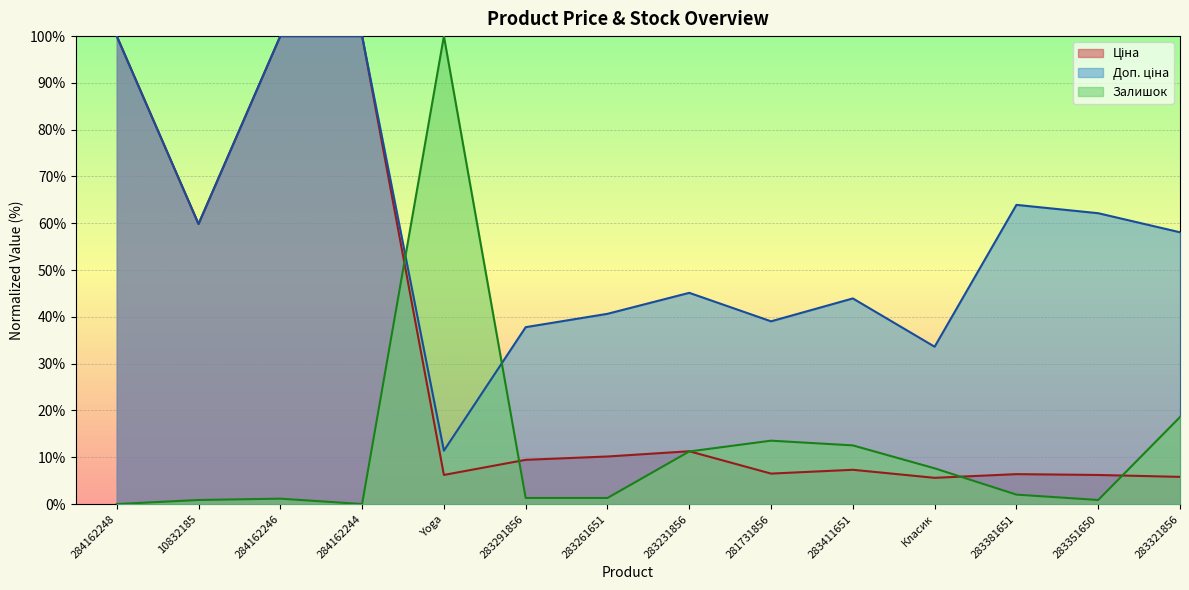

Reading right to left, list all the values displayed in this chart.

Ціна: 5.8	6.2	6.4	5.6	7.3	6.5	11.3	10.2	9.5	6.2	100.0	100.0	59.8	100.0
Доп. ціна: 58.1	62.2	63.9	33.6	43.9	39.0	45.1	40.7	37.8	11.4	100.0	100.0	59.8	100.0
Залишок: 18.6	0.9	2.0	7.6	12.5	13.5	11.2	1.3	1.3	100.0	0.0	1.2	0.9	0.0